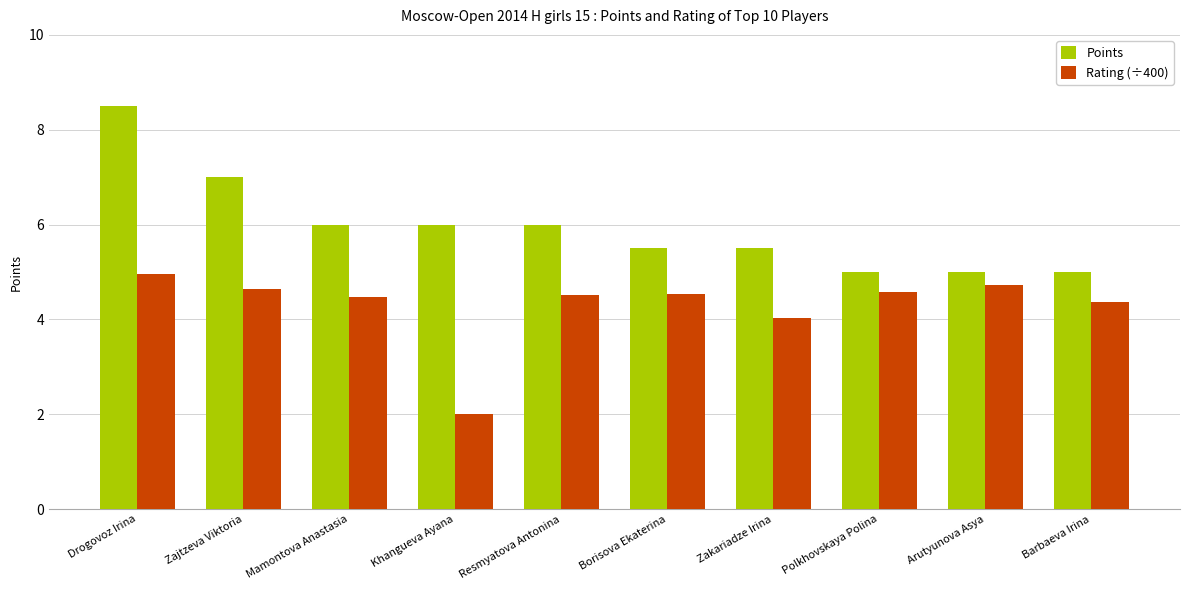

The Points series shows 6.0 at Mamontova Anastasia. True or false?

True